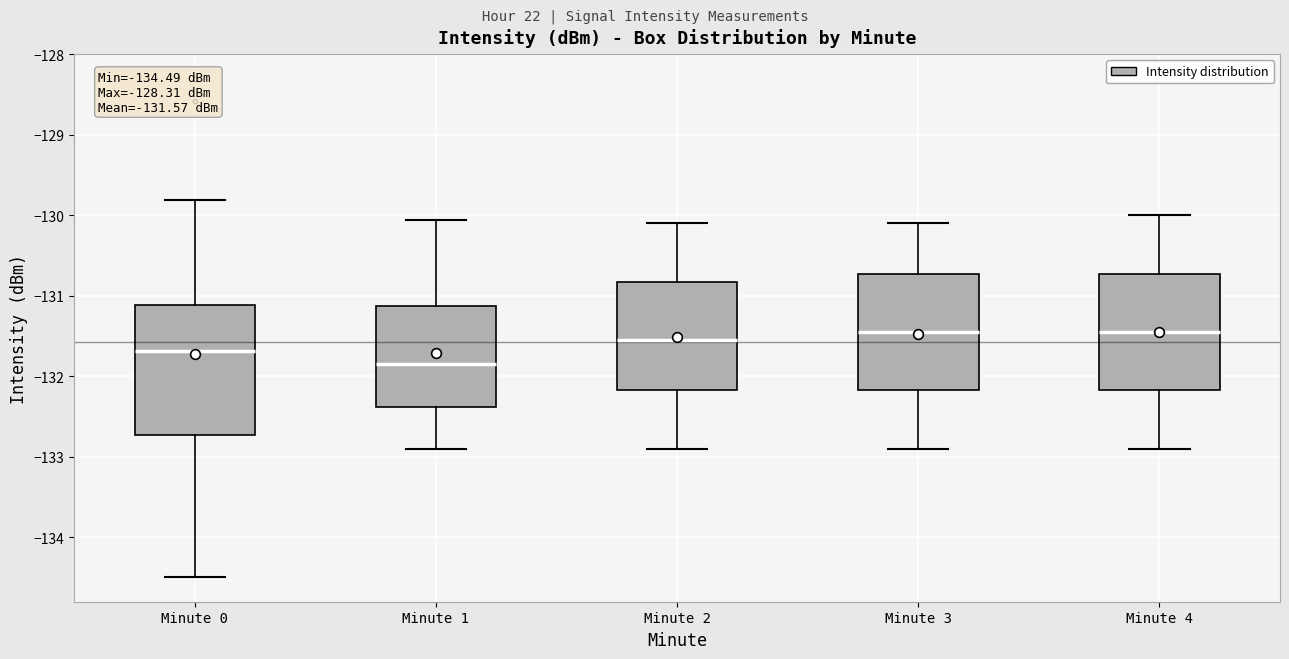

Comparing the boxes themselves (not the whiskers), which one is the tallest?

Minute 0